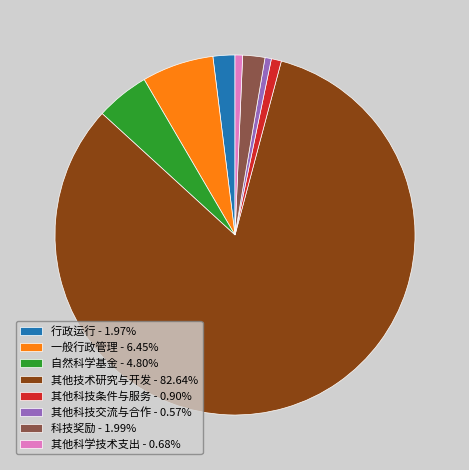

Count the number of slices in the pie.

8